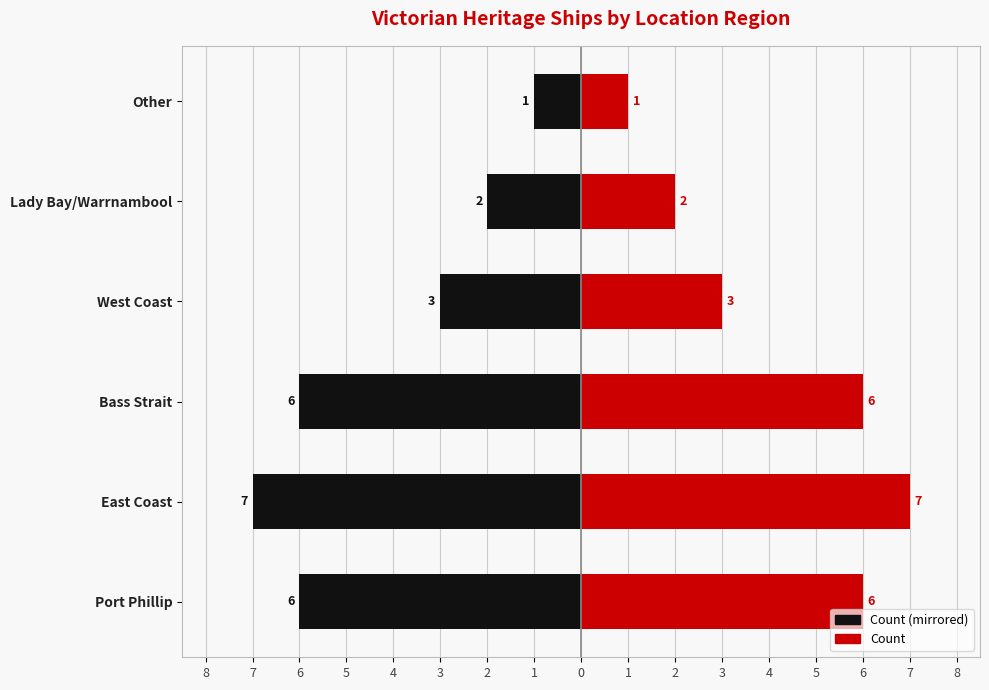

Where does the Count (red) series first go above 6?

East Coast